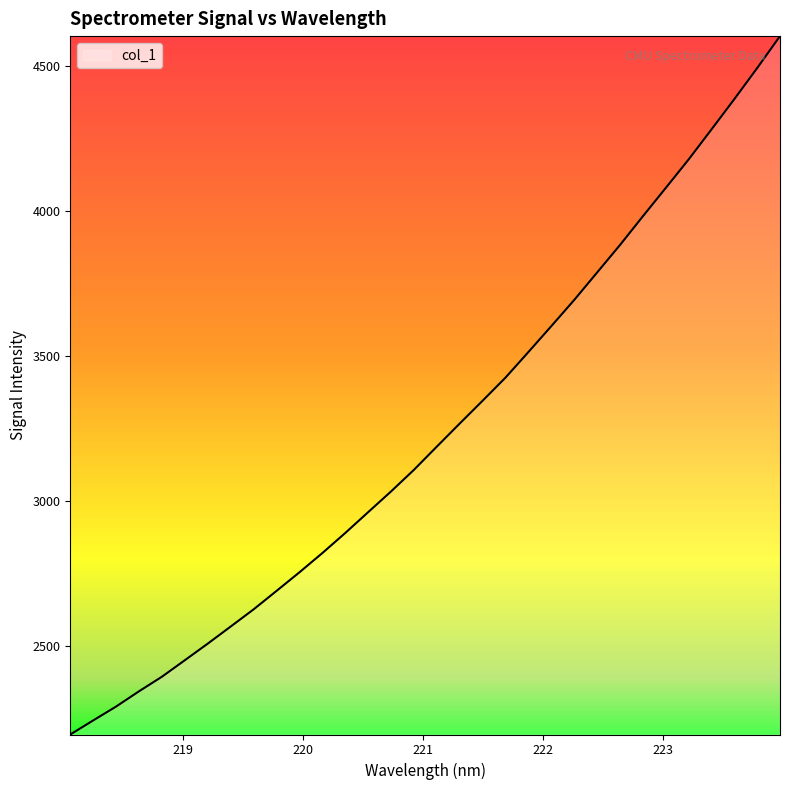

What is the difference between the maximum and minimum values?

2410.5